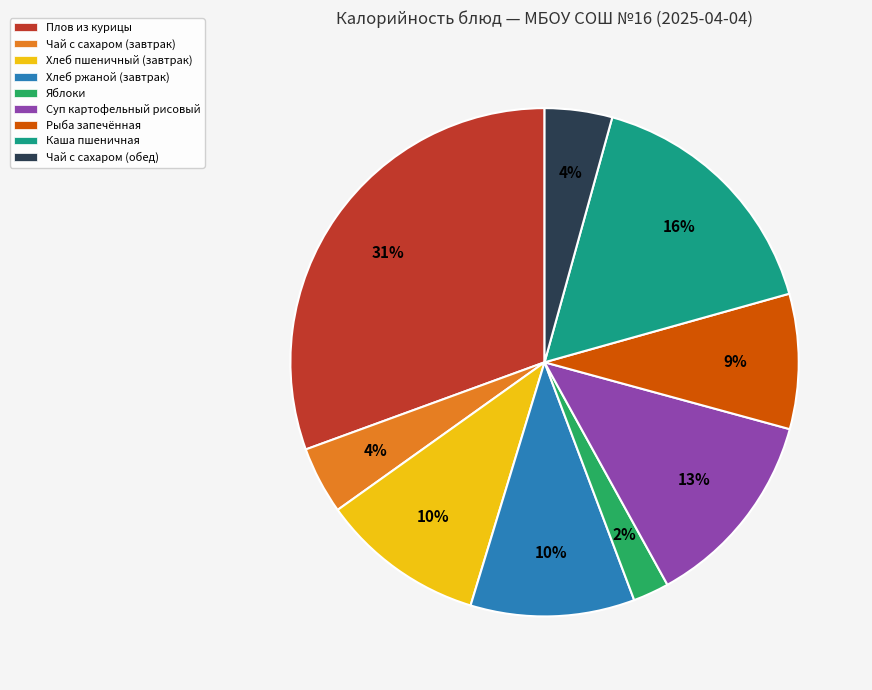

What is the largest slice in the pie chart?

Плов из курицы